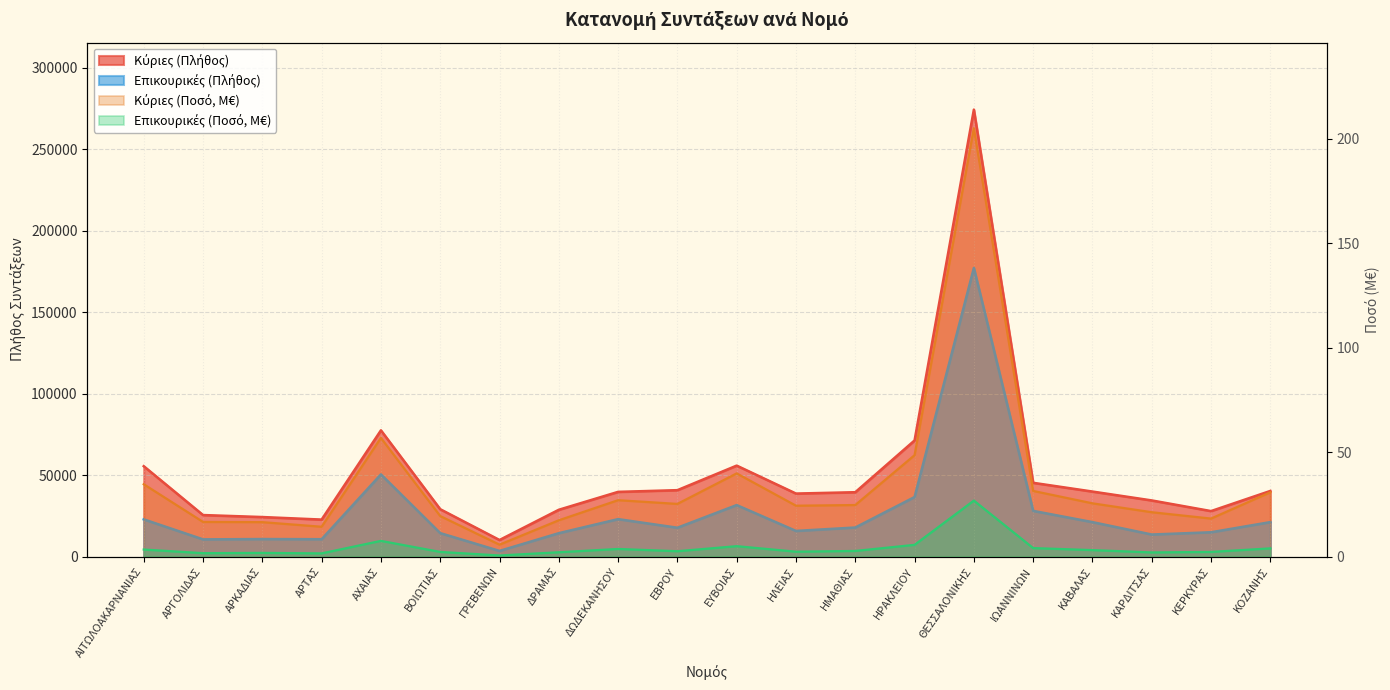

What is the sum of all Κύριες (Ποσό, M€) values?

702.5